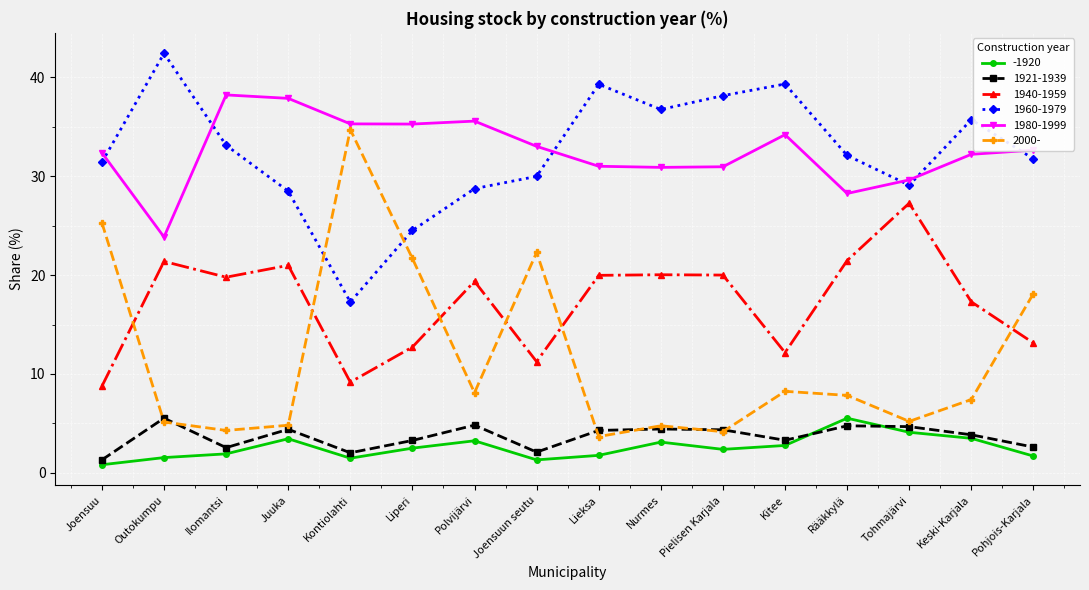

What is the label of the 12th point from the right?

Kontiolahti